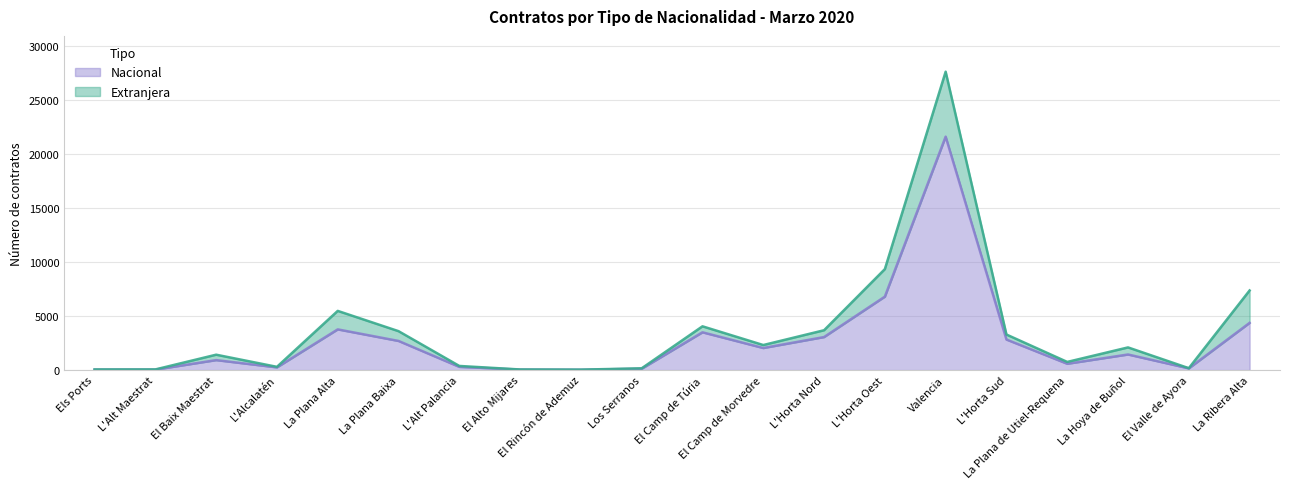

What value does the data have at L'Alt Palancia, to the nearest 10?

300